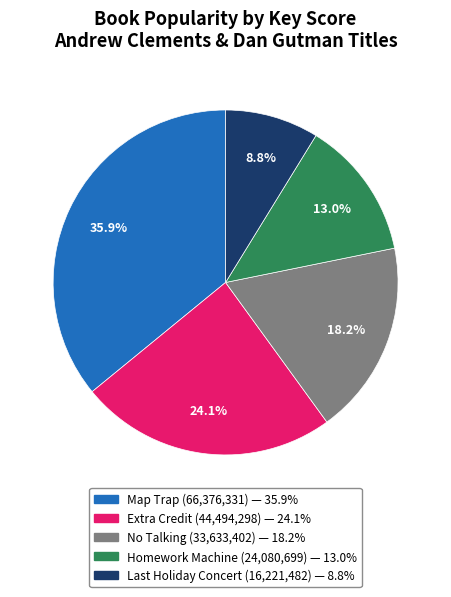

To the nearest percent, what is the average slice percentage?

20%